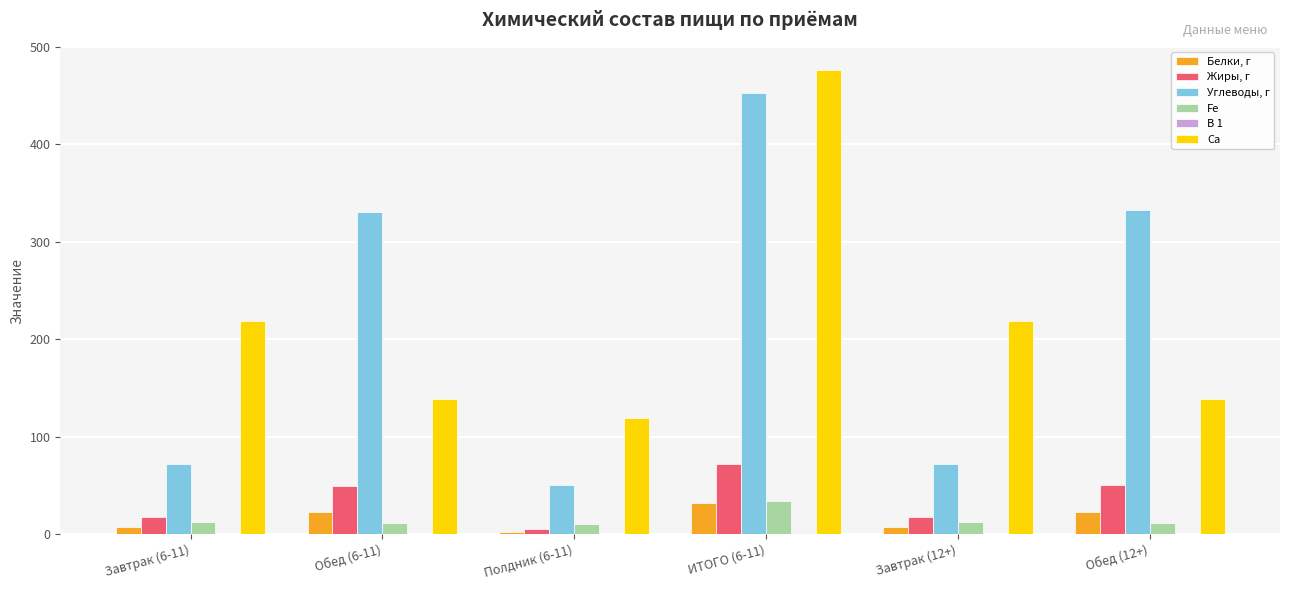

At which category is the sum across all series the highest?

ИТОГО (6-11)